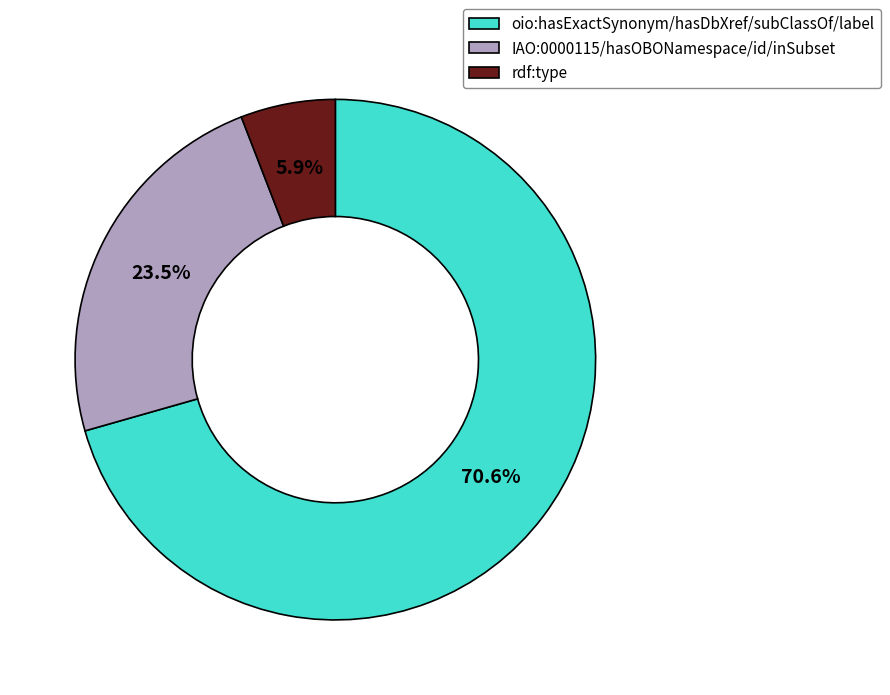

Is there any slice that represents more than half of the pie?

Yes